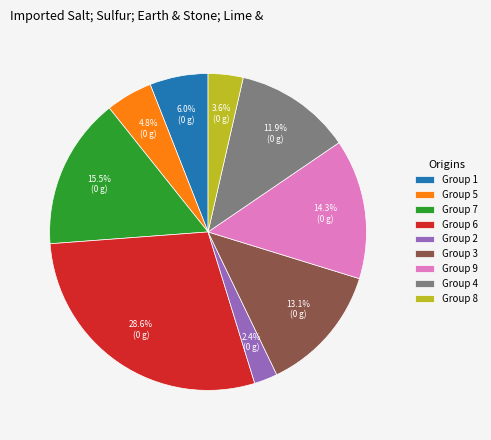

Does Group 2 represent more than half of the total?

No